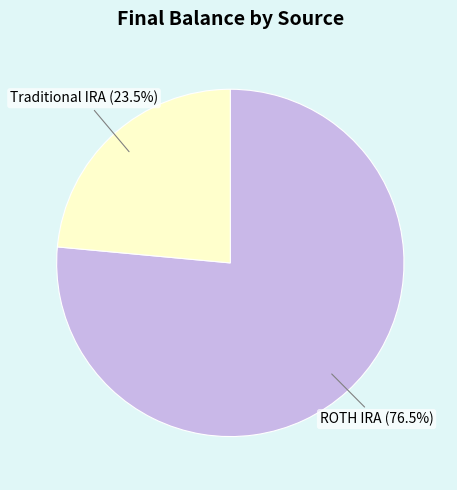

How many segments does this pie chart have?

2